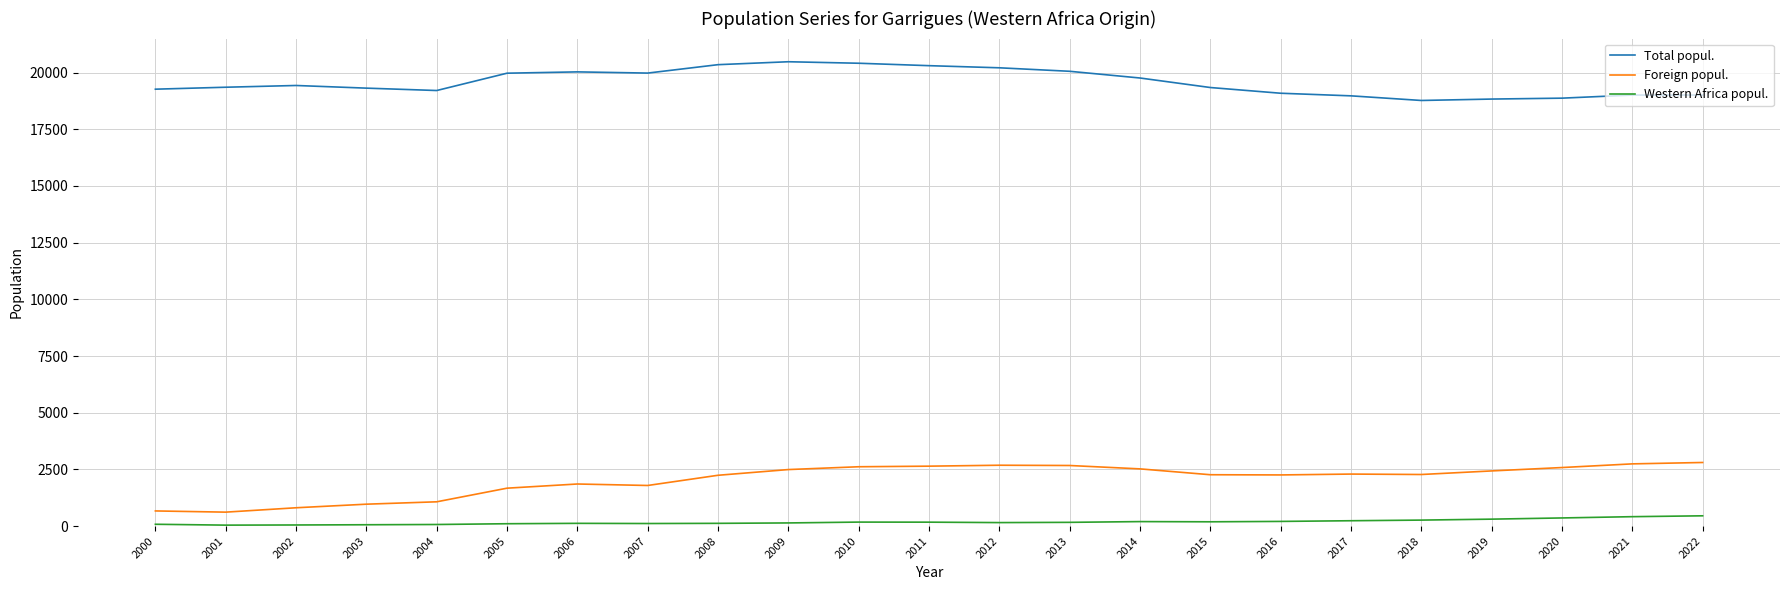

Does the chart have visible grid lines?

Yes